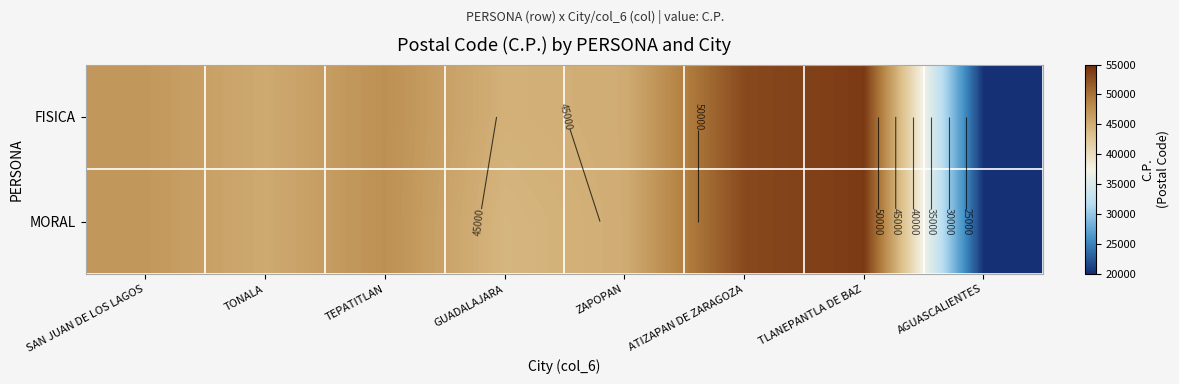

Is the value of FISICA at AGUASCALIENTES greater than the value of MORAL at TEPATITLAN?

No